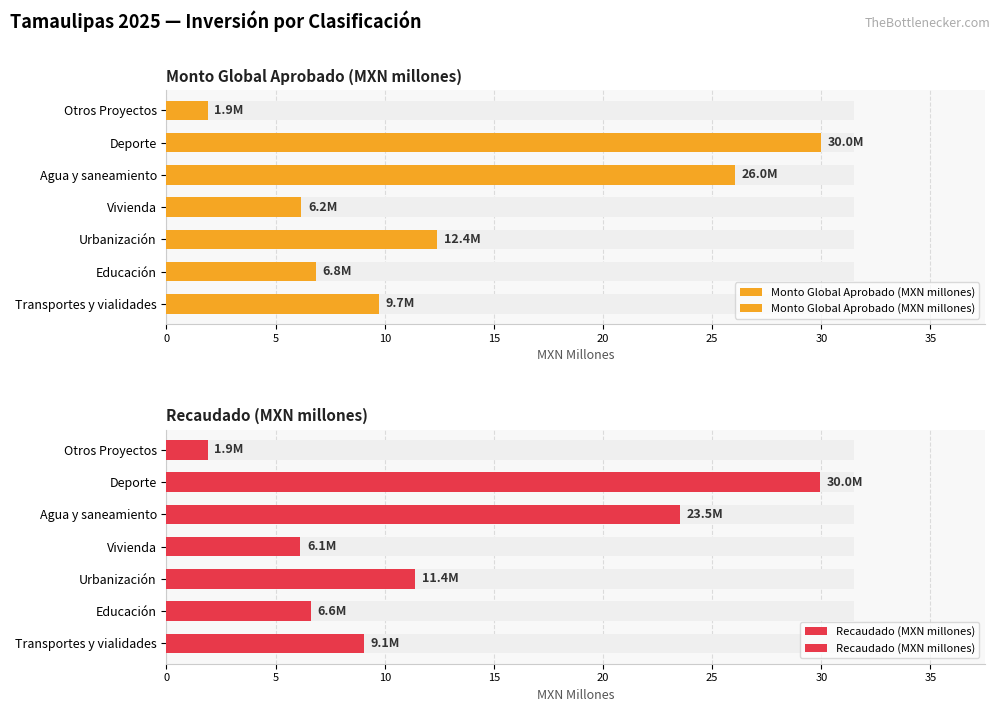

Between Transportes y vialidades and Otros Proyectos, which series saw the biggest shift?

Monto Global Aprobado (MXN millones)